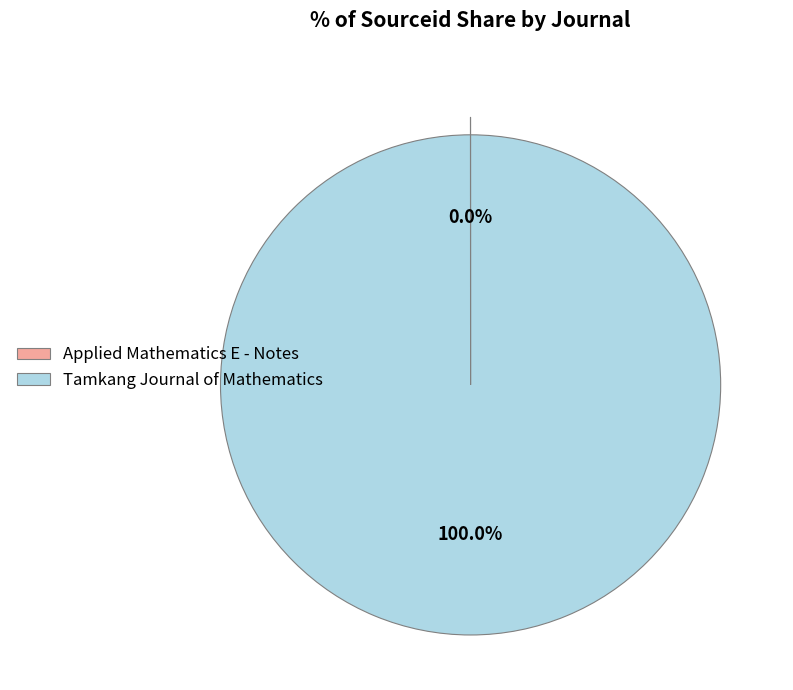

What is the largest slice in the pie chart?

Tamkang Journal of Mathematics